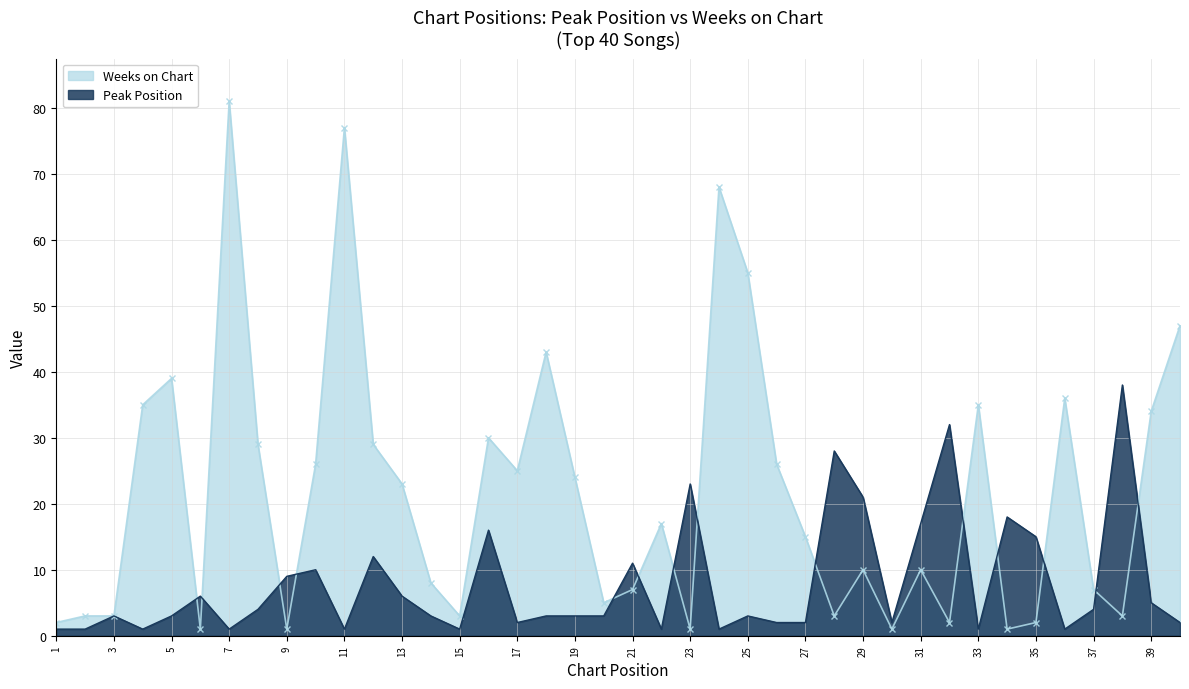

Between 4 and 5, which series saw the biggest shift?

Weeks on Chart